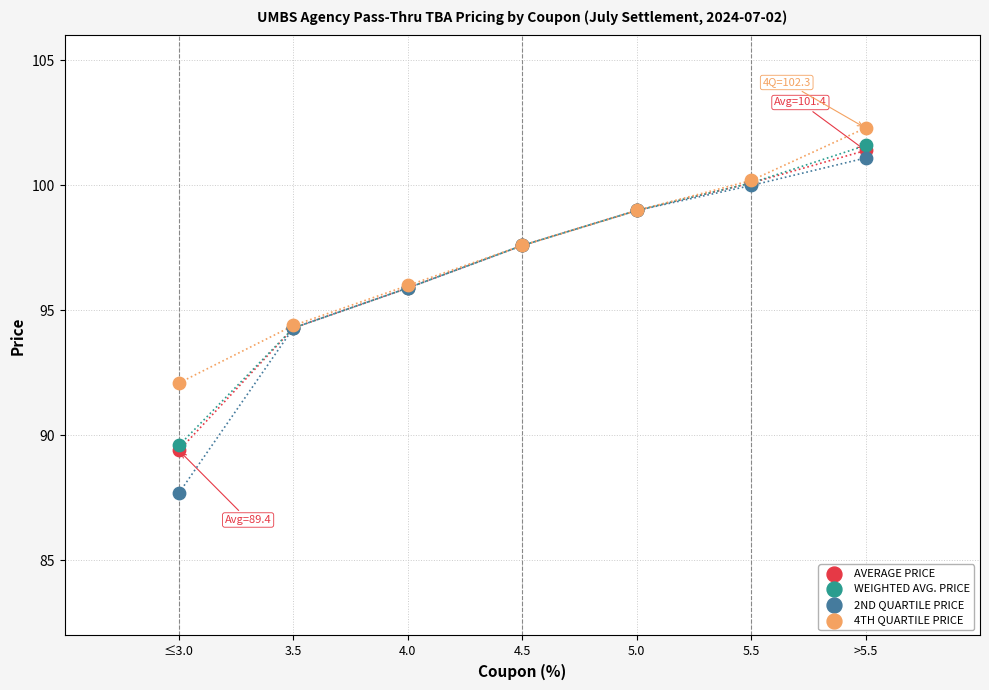

What are all the series names shown in the legend?

AVERAGE PRICE, WEIGHTED AVG. PRICE, 2ND QUARTILE PRICE, 4TH QUARTILE PRICE